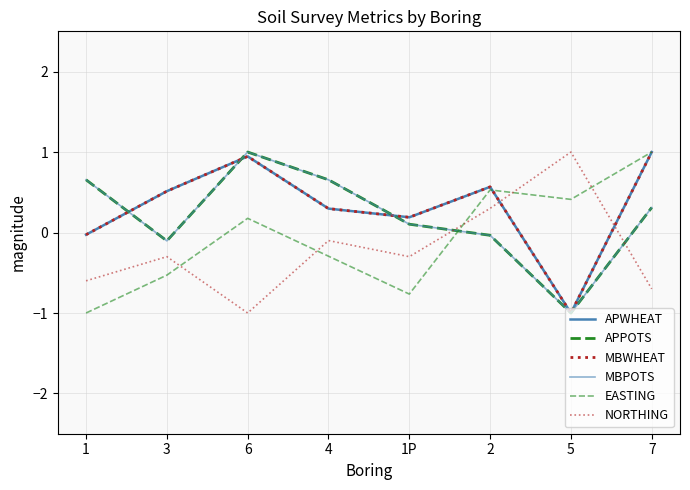

Which has a higher value, 1P or 5?

1P